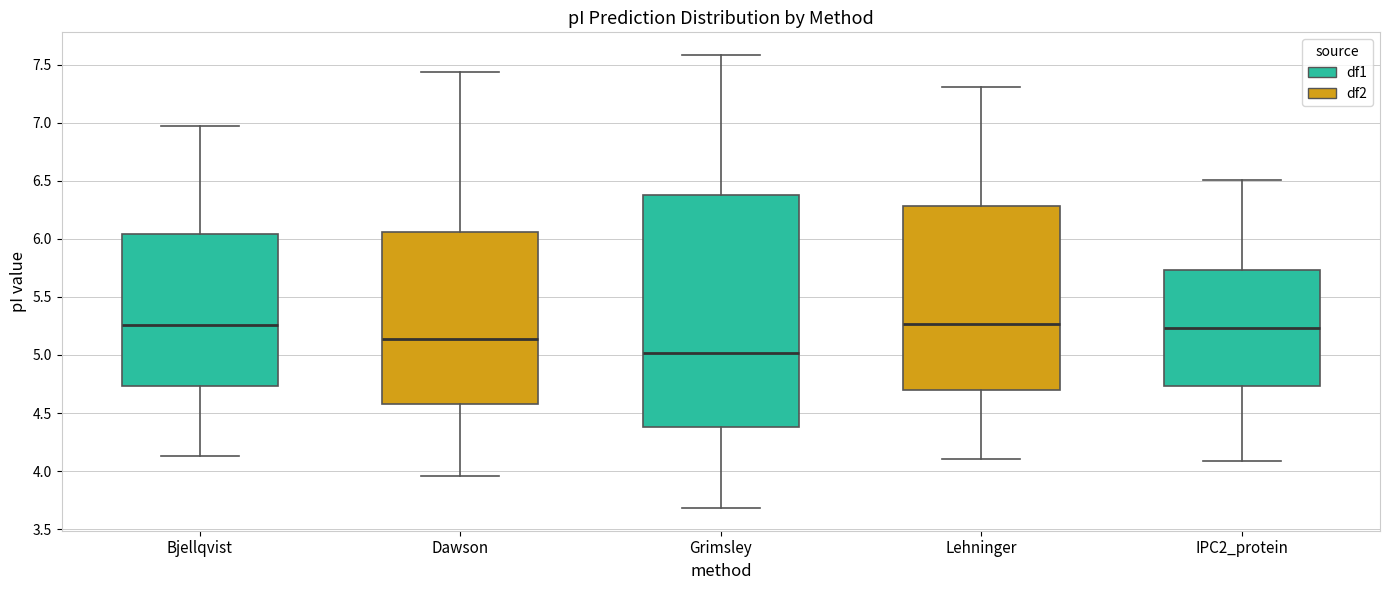

Comparing the boxes themselves (not the whiskers), which one is the tallest?

Grimsley